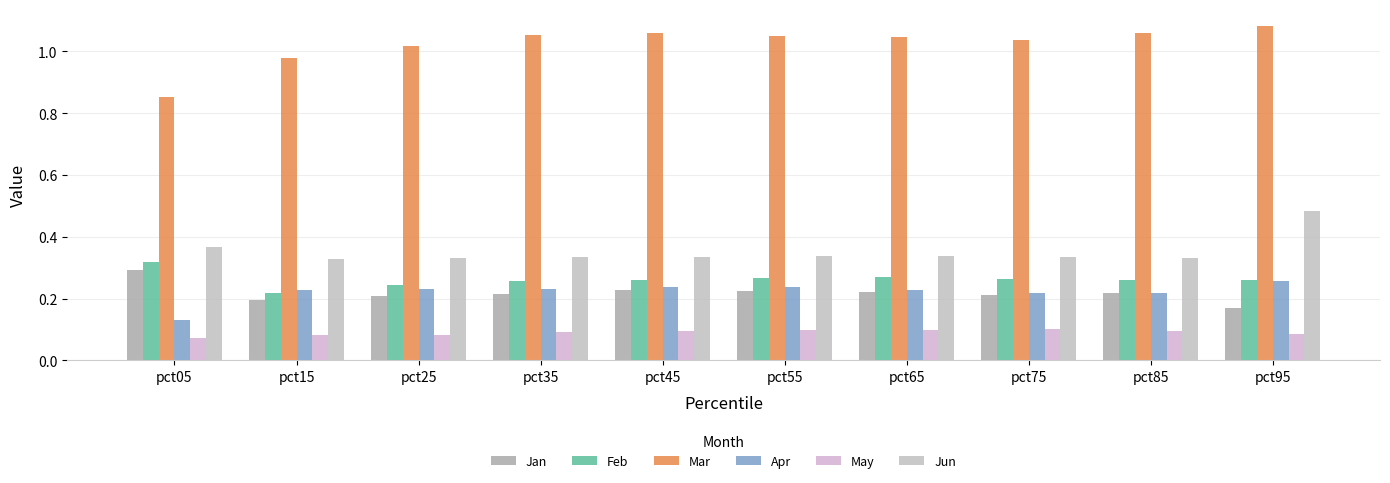

List the series in order of their peak value, highest first.

Mar, Jun, Feb, Jan, Apr, May